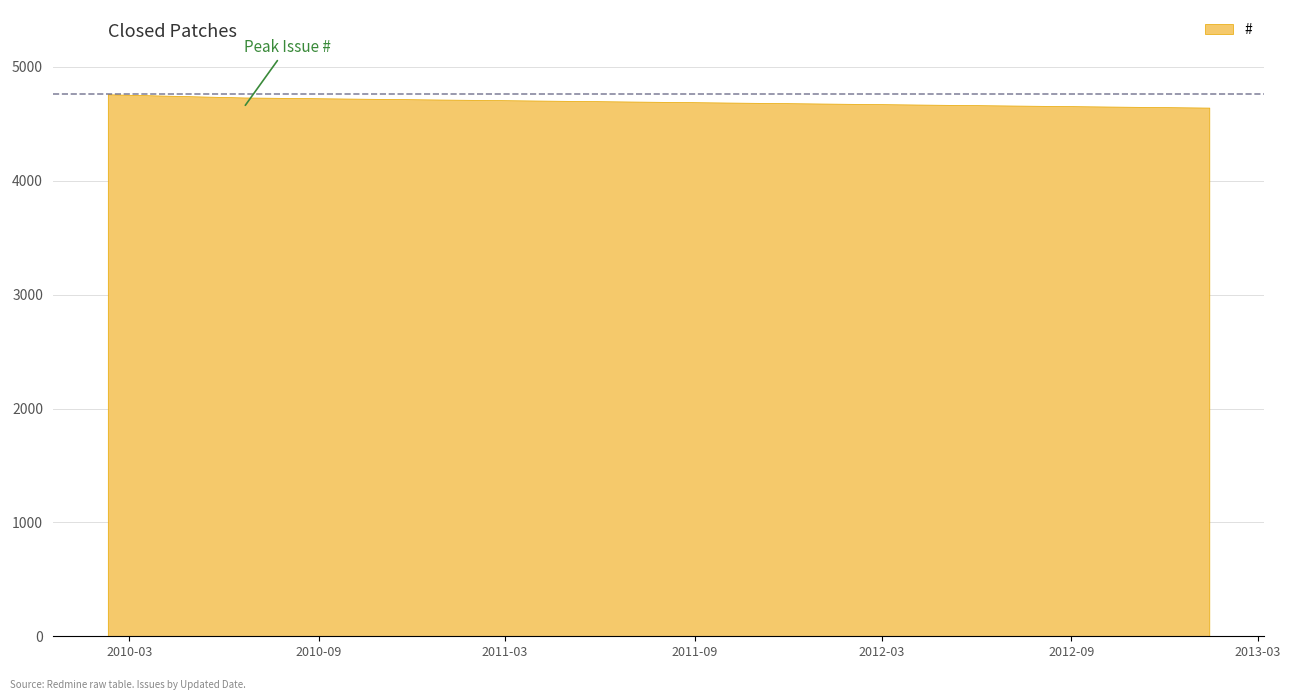

List the labels in order of value, smallest first.

2013-01-13, 2010-06-20, 2010-02-08